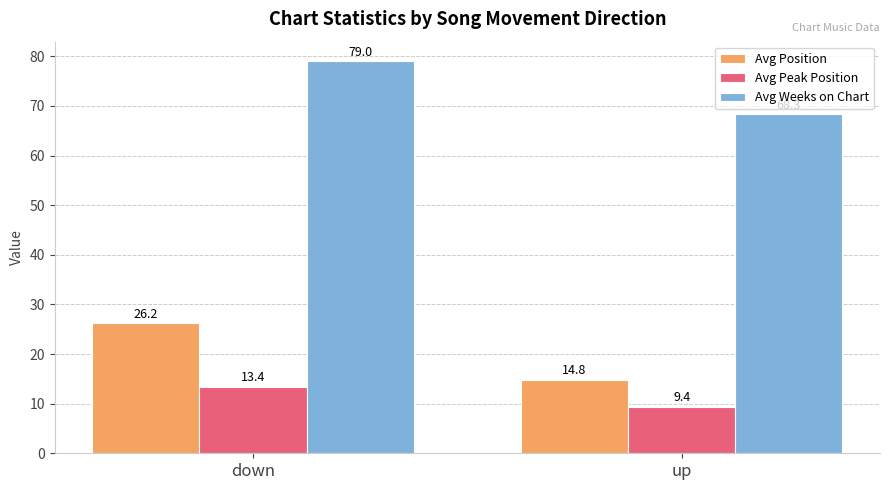

What is the maximum value shown in the chart?

79.0